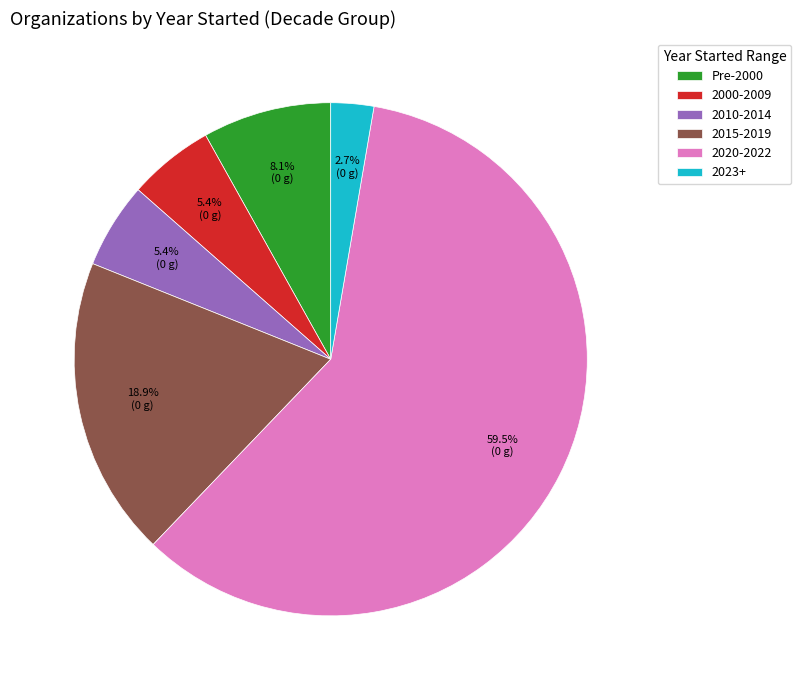

Does 2000-2009 represent more than half of the total?

No